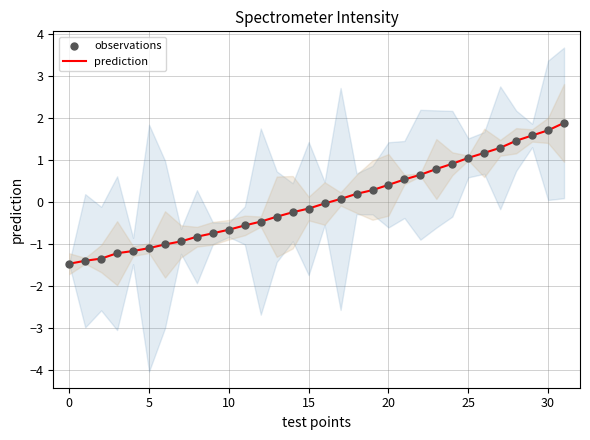

What are all the series names shown in the legend?

prediction, observations